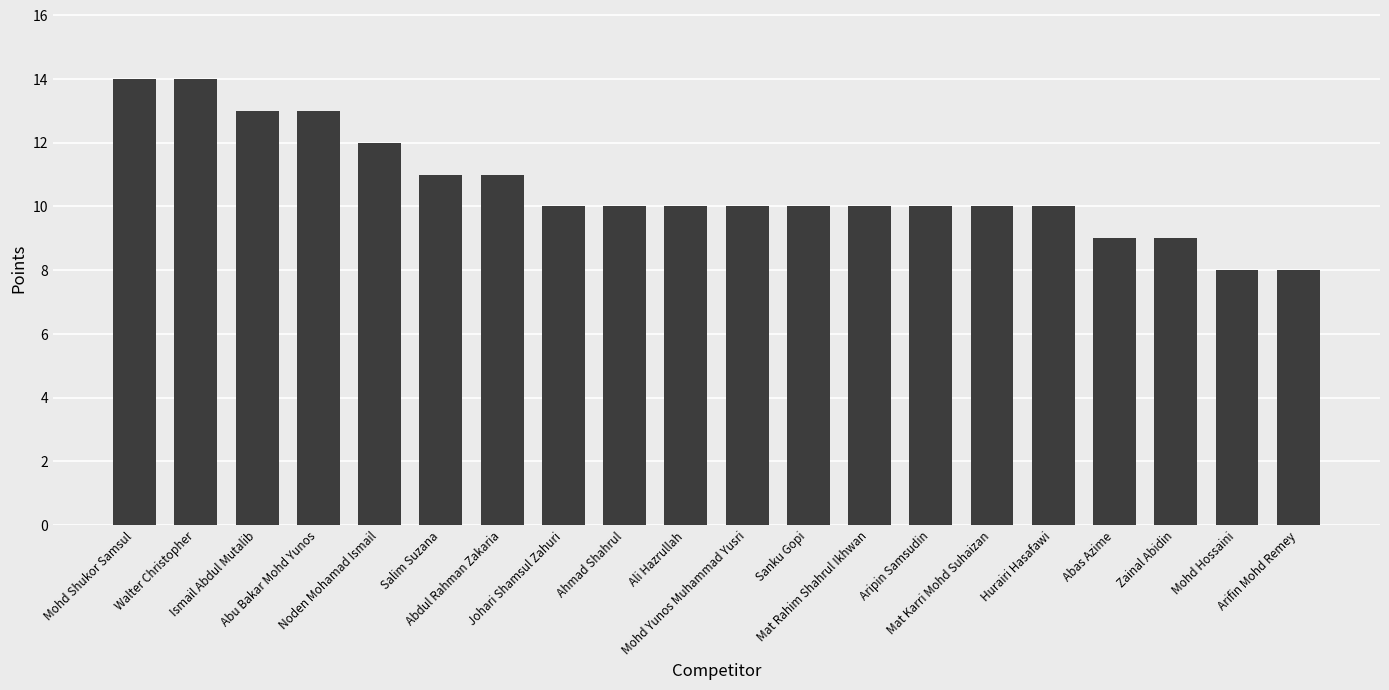

What is the value of the 7th bar from the left?

11